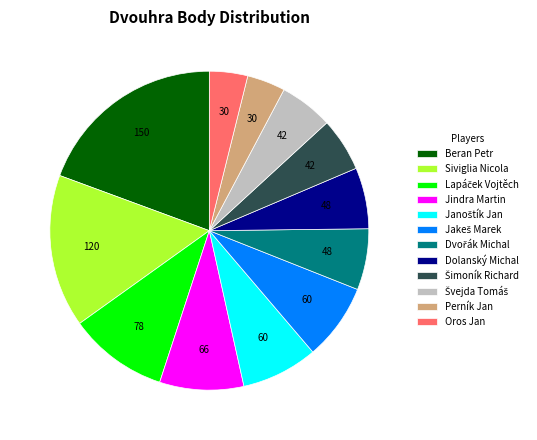

Is the sum of Siviglia Nicola and Beran Petr greater than half?

No